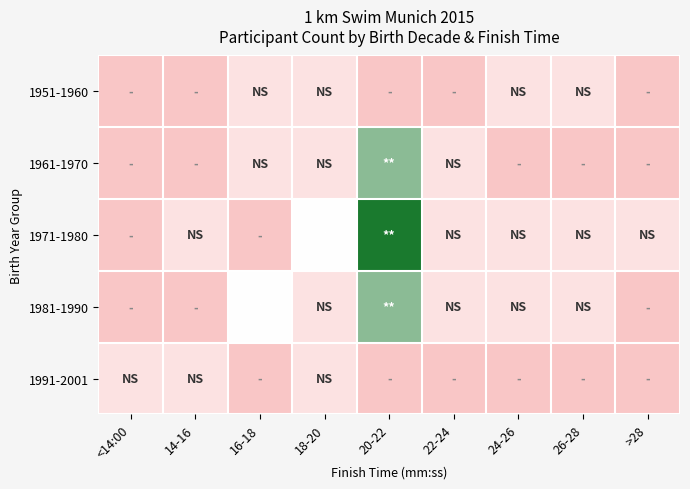

What is the spread (max minus min) of values at 26-28?

1